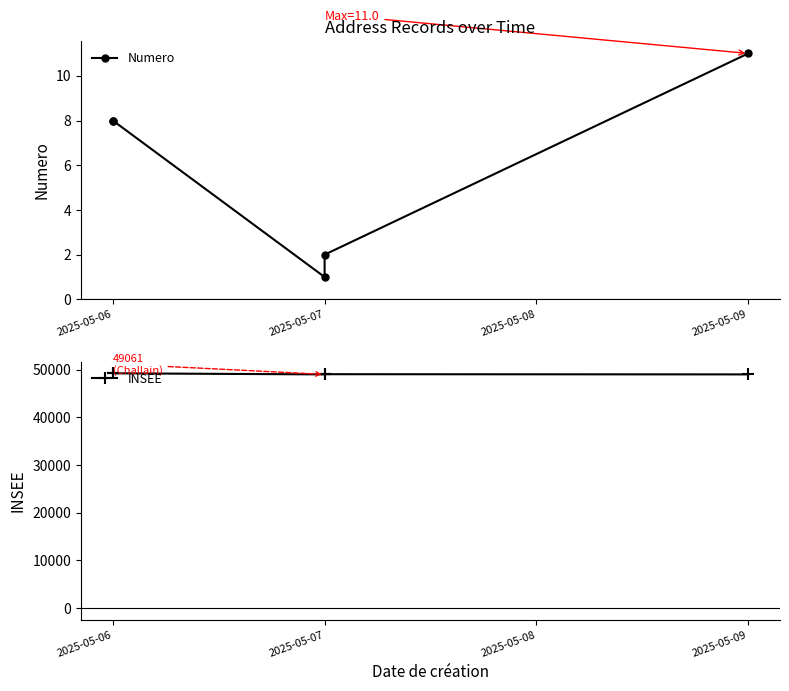

True or false: INSEE and Numero intersect in this chart.

False